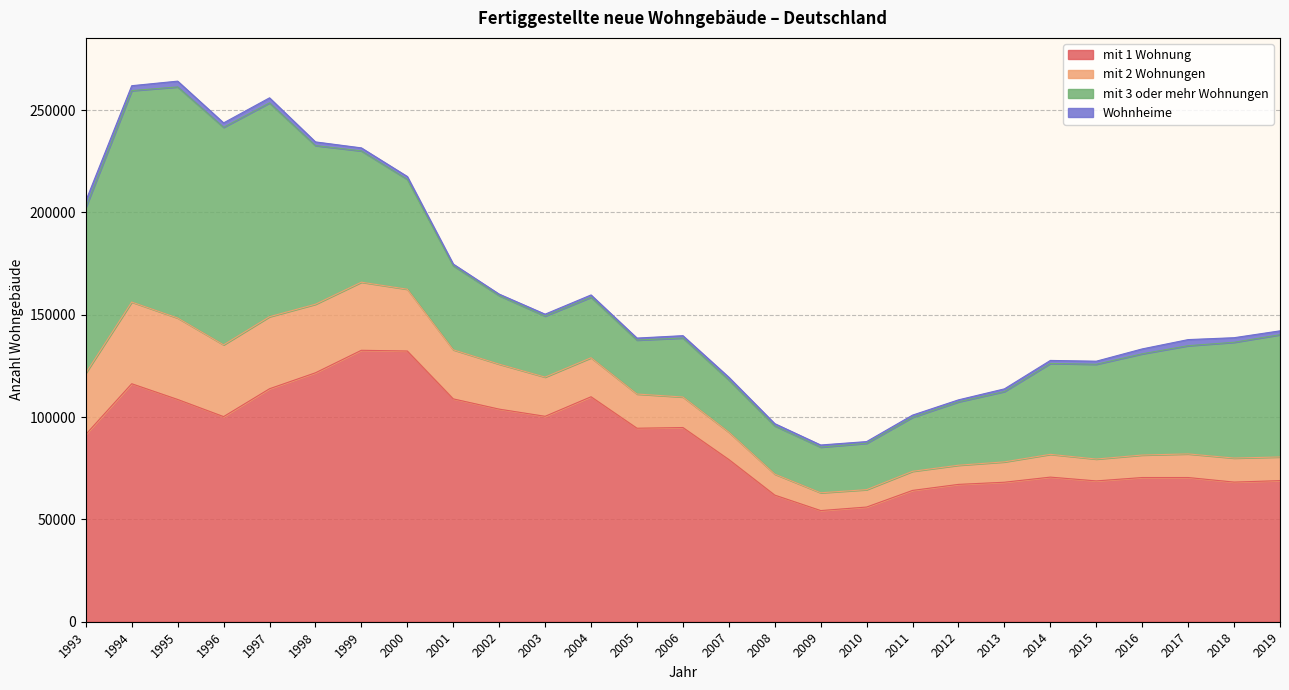

Where is mit 1 Wohnung nearest to the value 93477?

2005